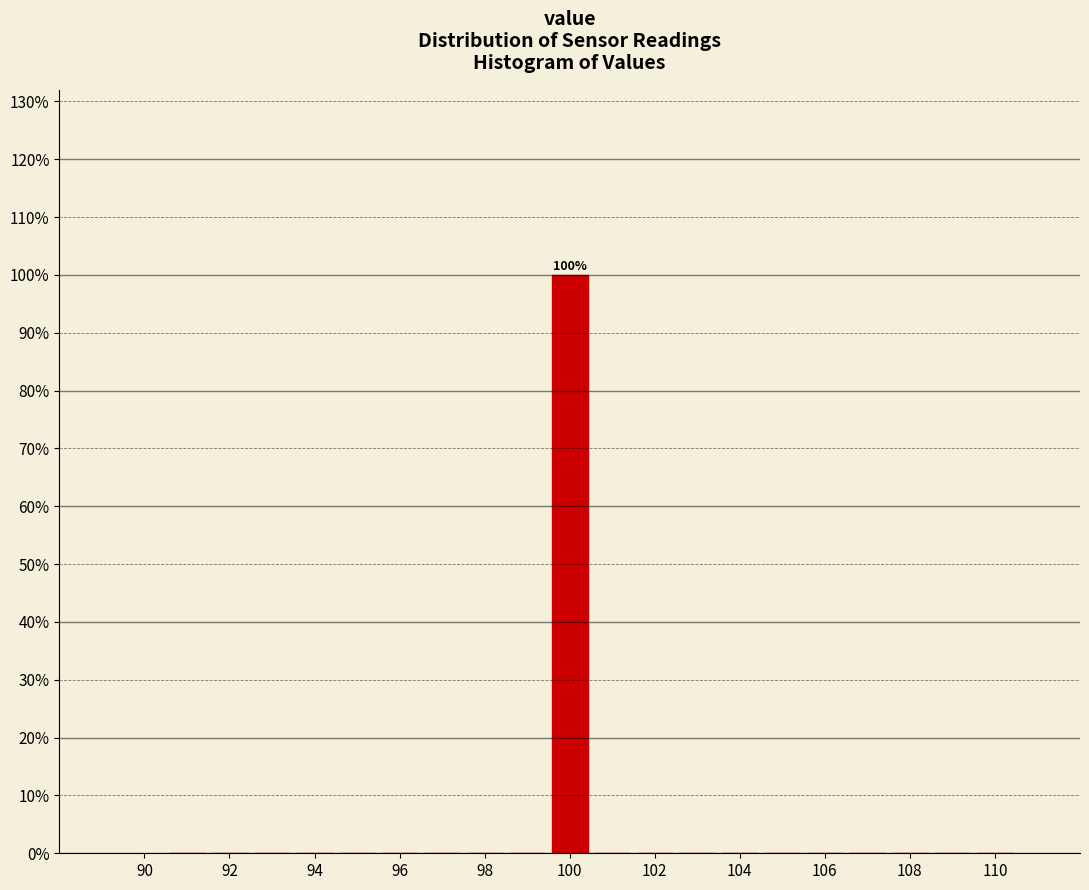

Over which range of the x-axis is the bar tallest?

99.5 to 100.5